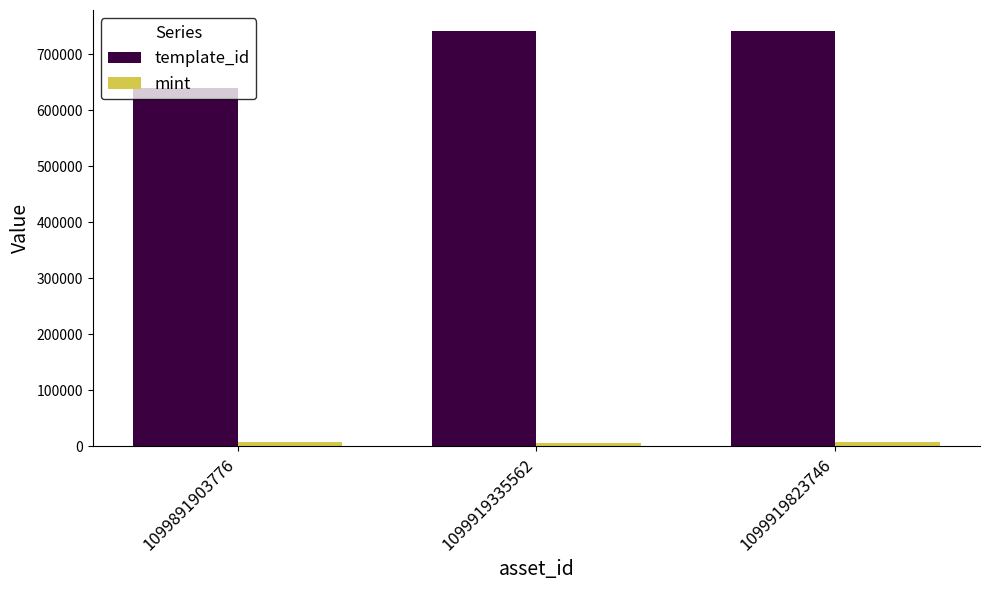

Which series has the largest range (max minus min)?

template_id